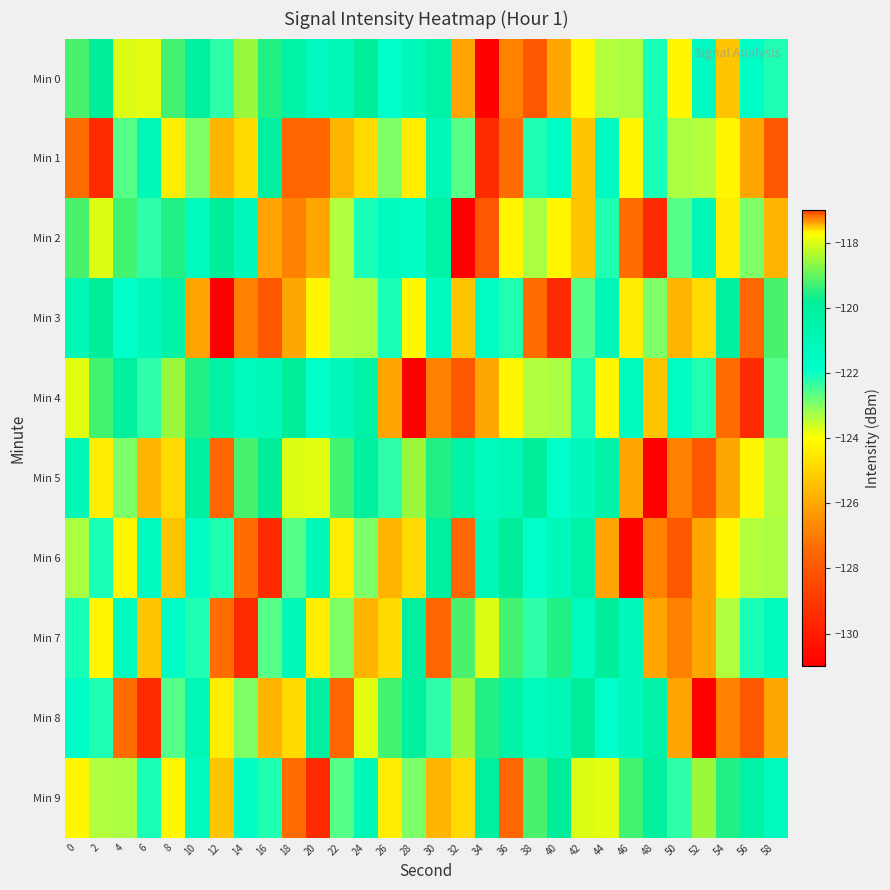

Reading left to right, what are all the values shown in this chart?

Min 0: 0=-119.2	2=-119.8	4=-118.0	6=-118.0	8=-119.2	10=-120.1	12=-122.3	14=-118.5	16=-119.5	18=-120.3	20=-121.3	22=-120.9	24=-119.9	26=-121.9	28=-121.2	30=-120.4	32=-126.0	34=-131.0	36=-126.9	38=-128.0	40=-126.0	42=-124.2	44=-123.4	46=-123.3	48=-122.1	50=-124.2	52=-121.4	54=-125.3	56=-121.7	58=-122.1
Min 1: 0=-127.3	2=-129.5	4=-122.6	6=-121.0	8=-124.4	10=-122.9	12=-125.7	14=-124.8	16=-120.1	18=-127.5	20=-127.5	22=-125.7	24=-124.8	26=-122.9	28=-124.4	30=-121.0	32=-122.6	34=-129.5	36=-127.3	38=-122.1	40=-121.7	42=-125.3	44=-121.4	46=-124.2	48=-122.1	50=-123.3	52=-123.4	54=-124.2	56=-126.0	58=-128.0
Min 2: 0=-119.2	2=-118.0	4=-119.2	6=-122.3	8=-119.5	10=-121.3	12=-119.9	14=-121.2	16=-126.0	18=-126.9	20=-126.0	22=-123.4	24=-122.1	26=-121.4	28=-121.7	30=-120.4	32=-131.0	34=-128.0	36=-124.2	38=-123.3	40=-124.2	42=-125.3	44=-122.1	46=-127.3	48=-129.5	50=-122.6	52=-121.0	54=-124.4	56=-122.9	58=-125.7
Min 3: 0=-120.9	2=-119.9	4=-121.9	6=-121.2	8=-120.4	10=-126.0	12=-131.0	14=-126.9	16=-128.0	18=-126.0	20=-124.2	22=-123.4	24=-123.3	26=-122.1	28=-124.2	30=-121.4	32=-125.3	34=-121.7	36=-122.1	38=-127.3	40=-129.5	42=-122.6	44=-121.0	46=-124.4	48=-122.9	50=-125.7	52=-124.8	54=-120.1	56=-127.5	58=-119.2
Min 4: 0=-118.0	2=-119.2	4=-120.1	6=-122.3	8=-118.5	10=-119.5	12=-120.3	14=-121.3	16=-120.9	18=-119.9	20=-121.9	22=-121.2	24=-120.4	26=-126.0	28=-131.0	30=-126.9	32=-128.0	34=-126.0	36=-124.2	38=-123.4	40=-123.3	42=-122.1	44=-124.2	46=-121.4	48=-125.3	50=-121.7	52=-122.1	54=-127.3	56=-129.5	58=-122.6
Min 5: 0=-121.0	2=-124.4	4=-122.9	6=-125.7	8=-124.8	10=-120.1	12=-127.5	14=-119.2	16=-119.8	18=-118.0	20=-118.0	22=-119.2	24=-120.1	26=-122.3	28=-118.5	30=-119.5	32=-120.3	34=-121.3	36=-120.9	38=-119.9	40=-121.9	42=-121.2	44=-120.4	46=-126.0	48=-131.0	50=-126.9	52=-128.0	54=-126.0	56=-124.2	58=-123.4
Min 6: 0=-123.3	2=-122.1	4=-124.2	6=-121.4	8=-125.3	10=-121.7	12=-122.1	14=-127.3	16=-129.5	18=-122.6	20=-121.0	22=-124.4	24=-122.9	26=-125.7	28=-124.8	30=-120.1	32=-127.5	34=-120.9	36=-119.9	38=-121.9	40=-121.2	42=-120.4	44=-126.0	46=-131.0	48=-126.9	50=-128.0	52=-126.0	54=-124.2	56=-123.4	58=-123.3
Min 7: 0=-122.1	2=-124.2	4=-121.4	6=-125.3	8=-121.7	10=-122.1	12=-127.3	14=-129.5	16=-122.6	18=-121.0	20=-124.4	22=-122.9	24=-125.7	26=-124.8	28=-120.1	30=-127.5	32=-119.2	34=-118.0	36=-119.2	38=-122.3	40=-119.5	42=-121.3	44=-119.9	46=-121.2	48=-126.0	50=-126.9	52=-126.0	54=-123.4	56=-122.1	58=-121.4
Min 8: 0=-121.7	2=-122.1	4=-127.3	6=-129.5	8=-122.6	10=-121.0	12=-124.4	14=-122.9	16=-125.7	18=-124.8	20=-120.1	22=-127.5	24=-118.0	26=-119.2	28=-120.1	30=-122.3	32=-118.5	34=-119.5	36=-120.3	38=-121.3	40=-120.9	42=-119.9	44=-121.9	46=-121.2	48=-120.4	50=-126.0	52=-131.0	54=-126.9	56=-128.0	58=-126.0
Min 9: 0=-124.2	2=-123.4	4=-123.3	6=-122.1	8=-124.2	10=-121.4	12=-125.3	14=-121.7	16=-122.1	18=-127.3	20=-129.5	22=-122.6	24=-121.0	26=-124.4	28=-122.9	30=-125.7	32=-124.8	34=-120.1	36=-127.5	38=-119.2	40=-119.8	42=-118.0	44=-118.0	46=-119.2	48=-120.1	50=-122.3	52=-118.5	54=-119.5	56=-120.3	58=-121.3